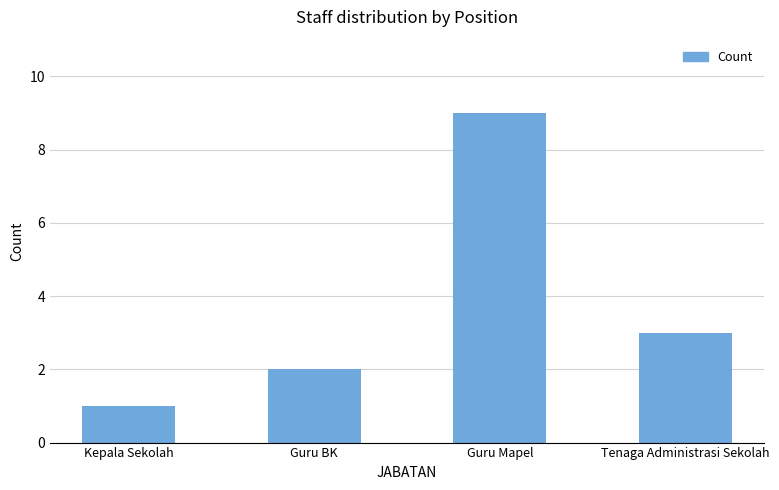

List the labels in order of value, largest first.

Guru Mapel, Tenaga Administrasi Sekolah, Guru BK, Kepala Sekolah